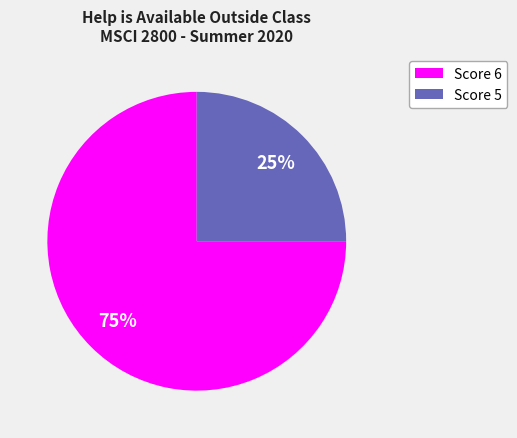

Does any single category account for the majority?

Yes